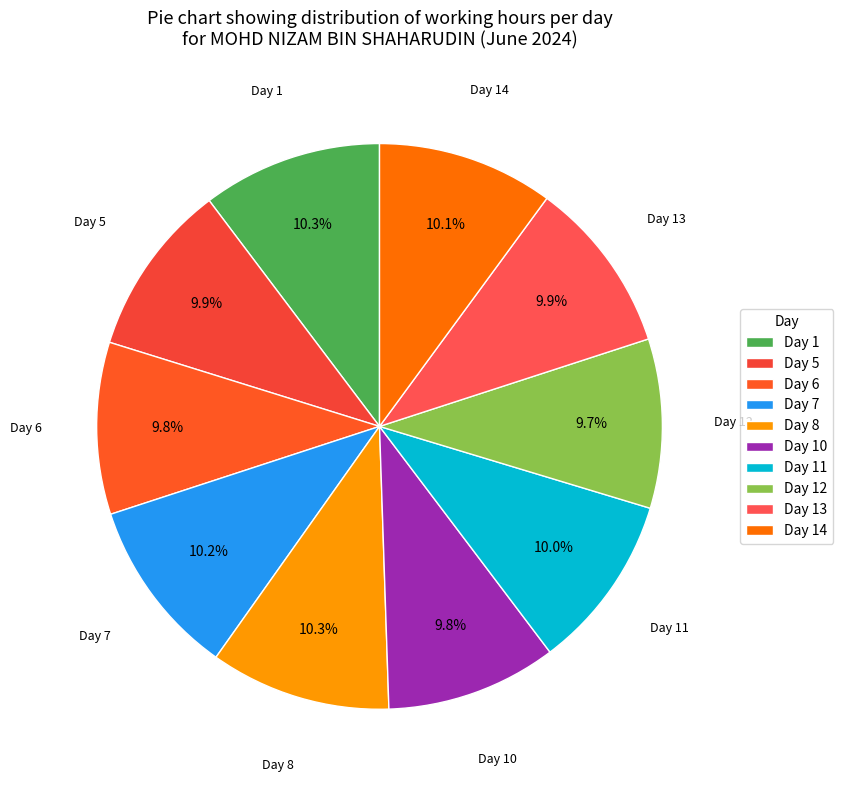

Is the sum of Day 14 and Day 12 greater than half?

No